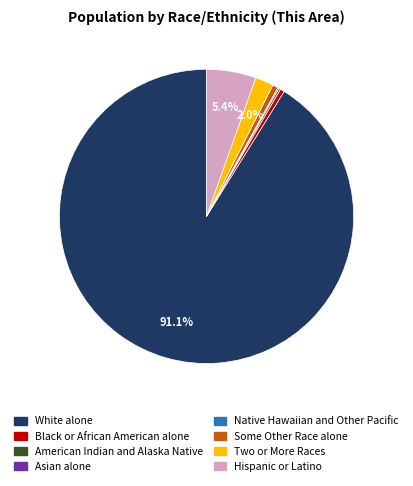

To the nearest percent, what percentage of the pie is White alone?

91%